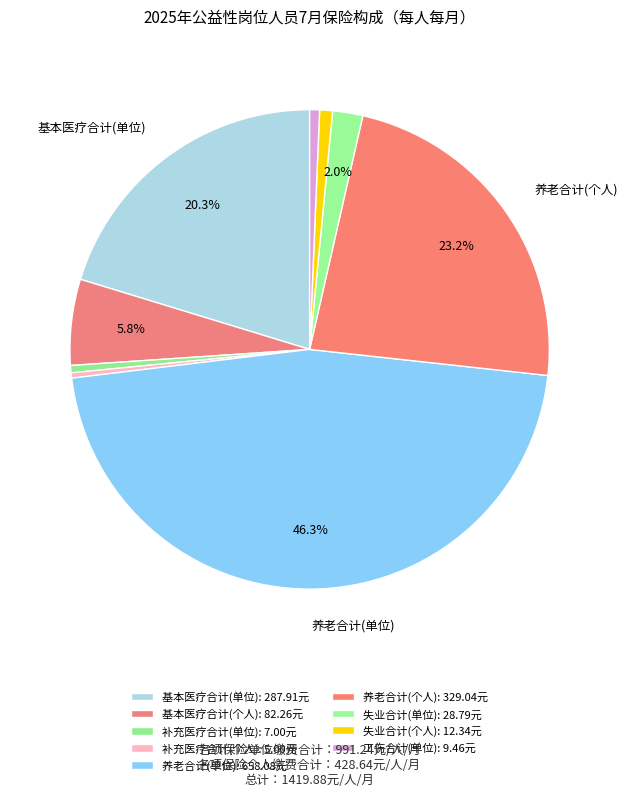

How many slices are in this pie chart?

9